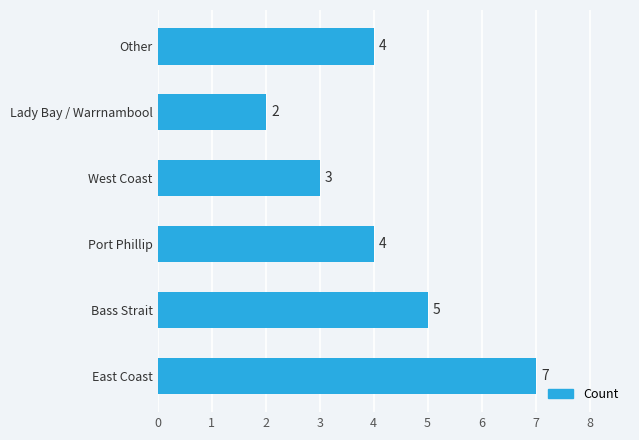

How many data points are less than 4?

2